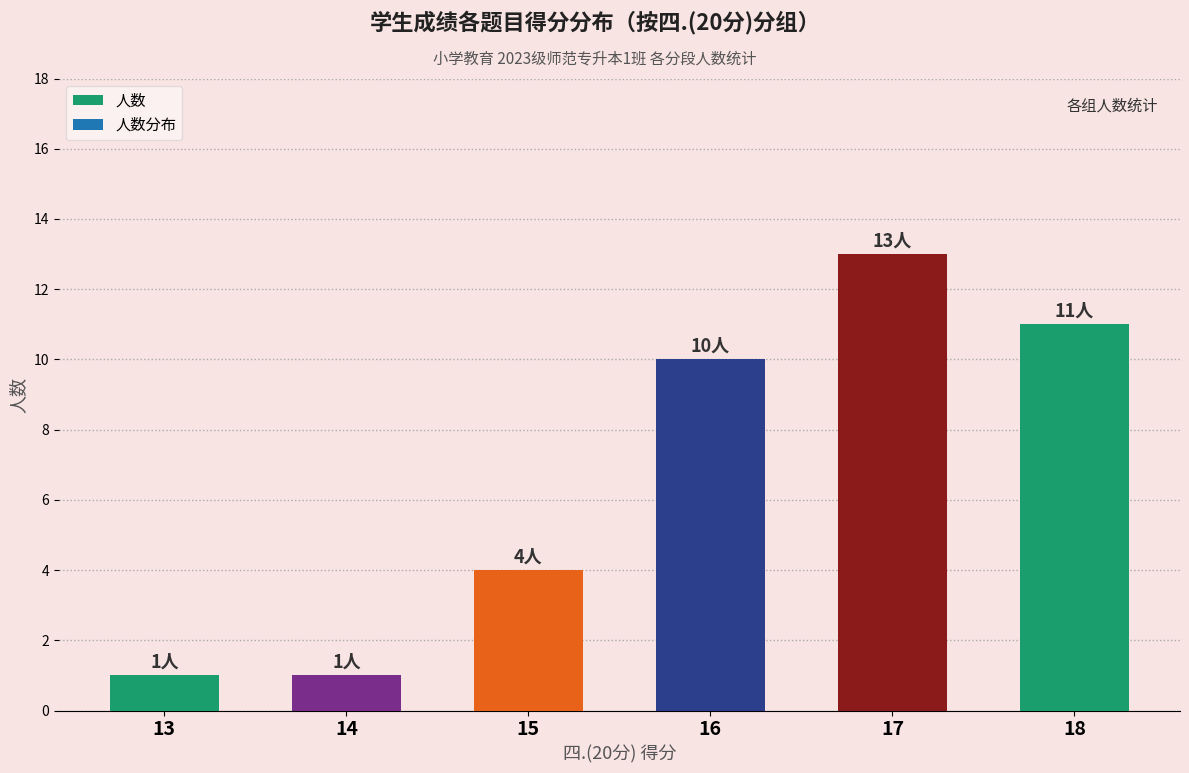

Between 15 and 14, which is larger?

15